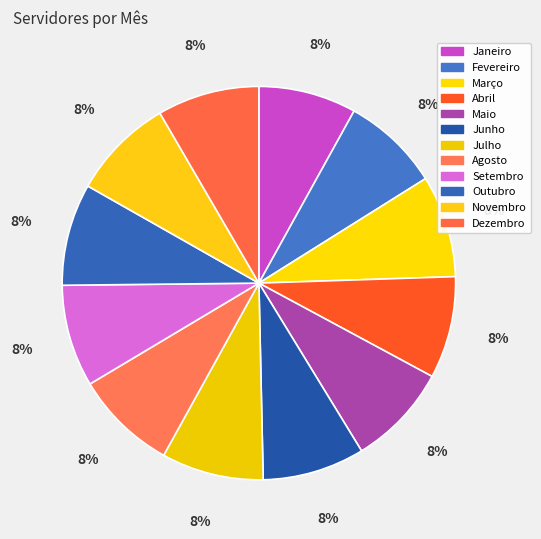

The Setembro slice represents 2% of the pie. True or false?

False